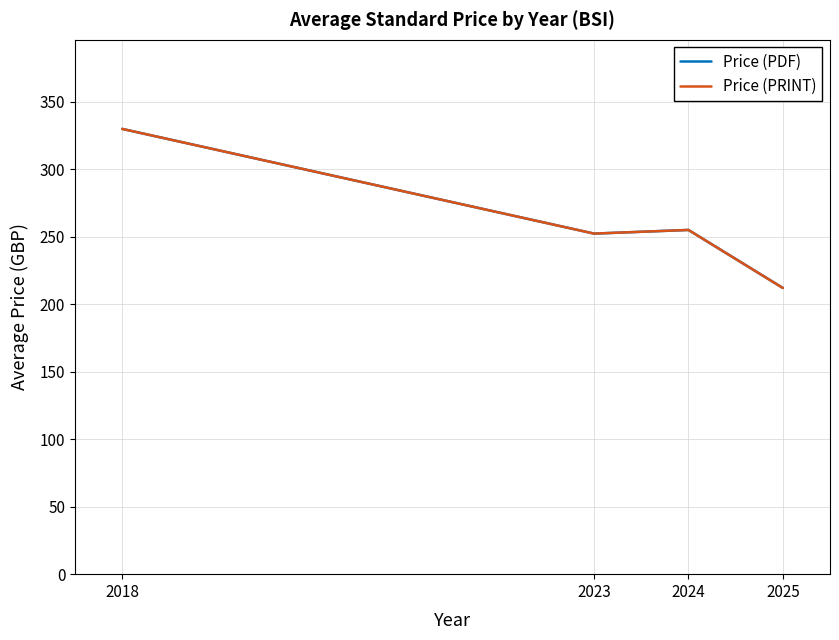

Is the value of Price (PDF) at 2024 greater than the value of Price (PRINT) at 2018?

No